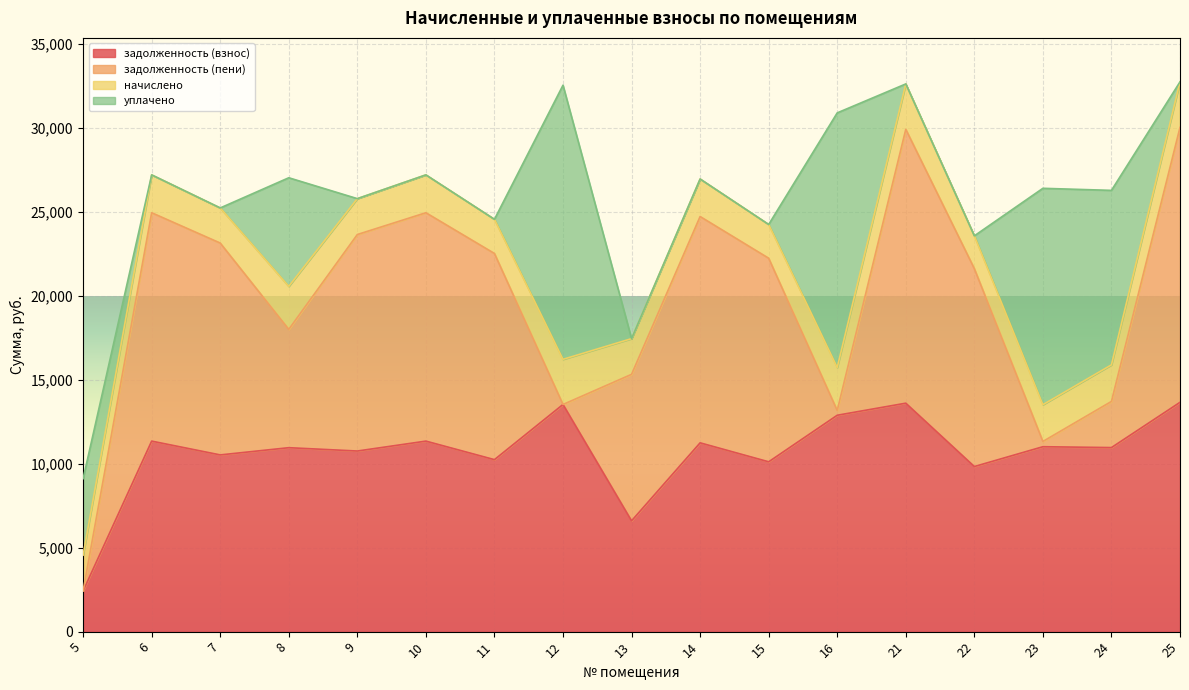

Reading left to right, what are all the values shown in this chart?

задолженность (взнос): 5=2423.6	6=11350.6	7=10528.8	8=10958.4	9=10759.9	10=11350.6	11=10246.3	12=13533.4	13=6600.3	14=11247.8	15=10117.9	16=12891.4	21=13610.4	22=9835.4	23=11016.7	24=10965.4	25=13661.8
задолженность (пени): 5=0.0	6=13606.0	7=12621.0	8=7049.8	9=12898.0	10=13606.0	11=12282.4	12=0.0	13=8728.2	14=13483.0	15=12128.5	16=284.6	21=16315.0	22=11789.9	23=314.1	24=2749.3	25=16376.5
начислено: 5=2133.1	6=2255.5	7=2092.2	8=2561.7	9=2138.1	10=2255.5	11=2036.1	12=2689.3	13=2128.0	14=2235.2	15=2010.6	16=2561.7	21=2704.6	22=1954.4	23=2189.2	24=2179.0	25=2714.8
уплачено: 5=4556.7	6=0.0	7=0.0	8=6470.3	9=0.0	10=0.0	11=0.0	12=16332.0	13=0.0	14=0.0	15=0.0	16=15168.4	21=0.0	22=0.0	23=12891.8	24=10395.0	25=0.0